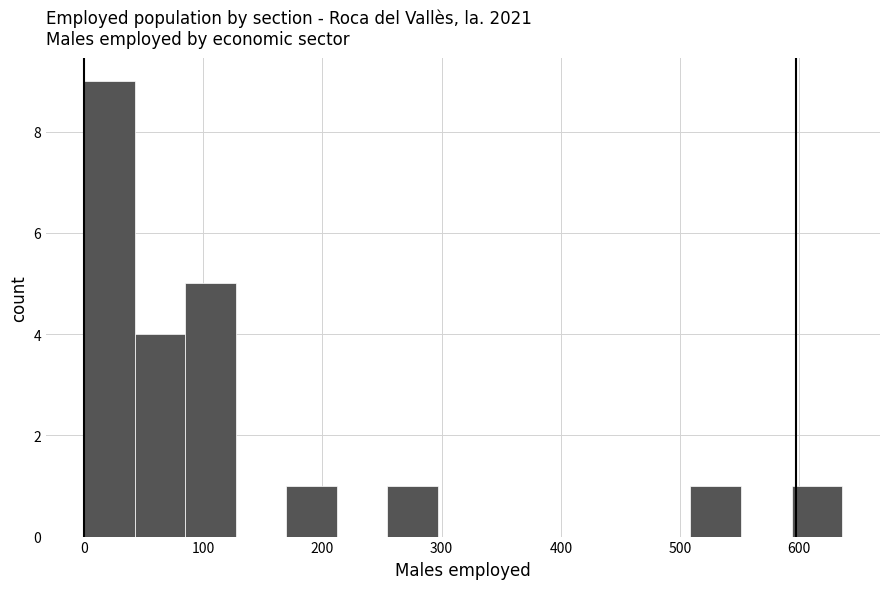

Which range on the x-axis has the tallest bar?

0 to 40